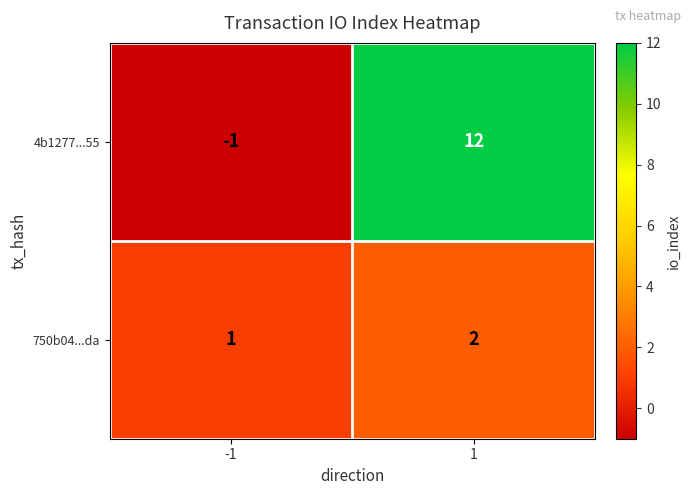

True or false: 750b04...da has a value of 2 at 1.

True